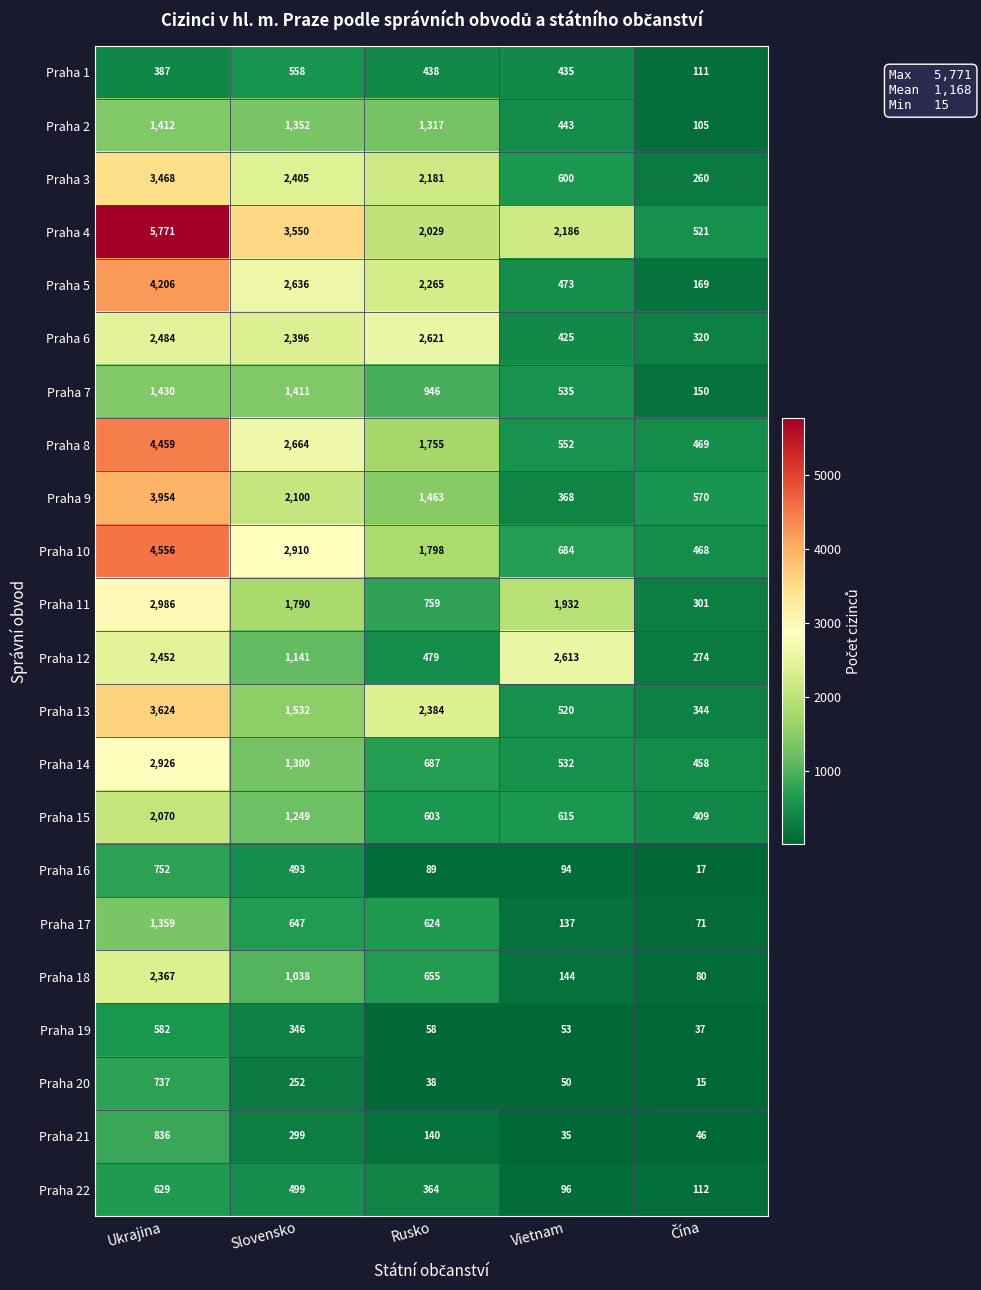

The Praha 13 series shows 778 at Rusko. True or false?

False